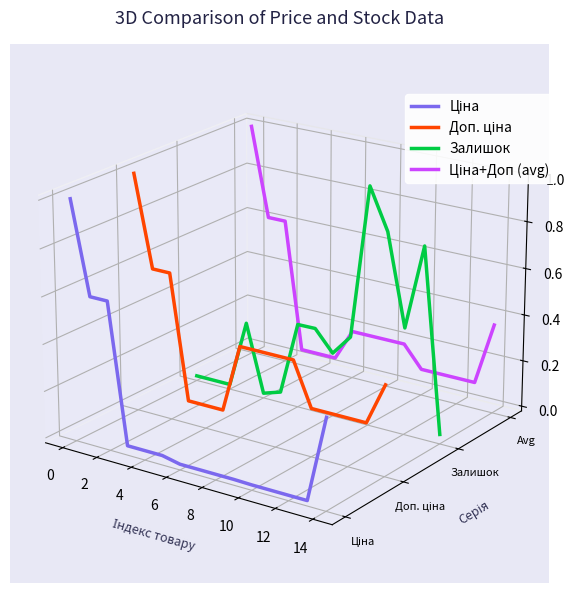

Does the chart have visible grid lines?

No